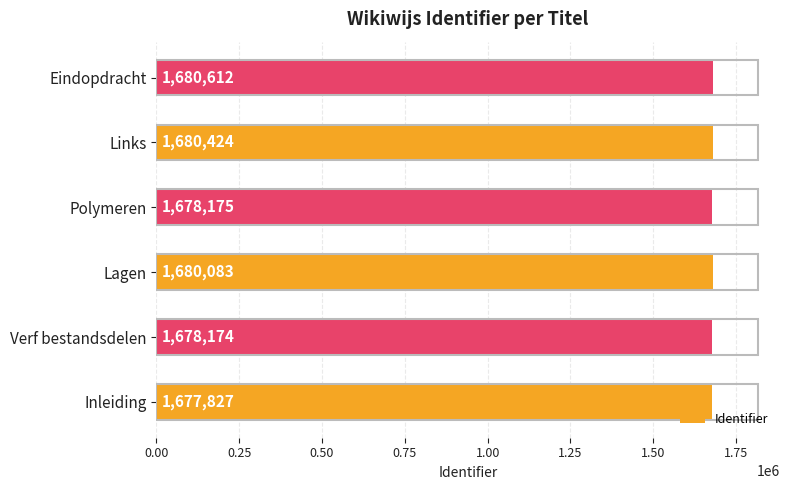

List the labels in order of value, largest first.

Eindopdracht, Links, Lagen, Polymeren, Verf bestandsdelen, Inleiding